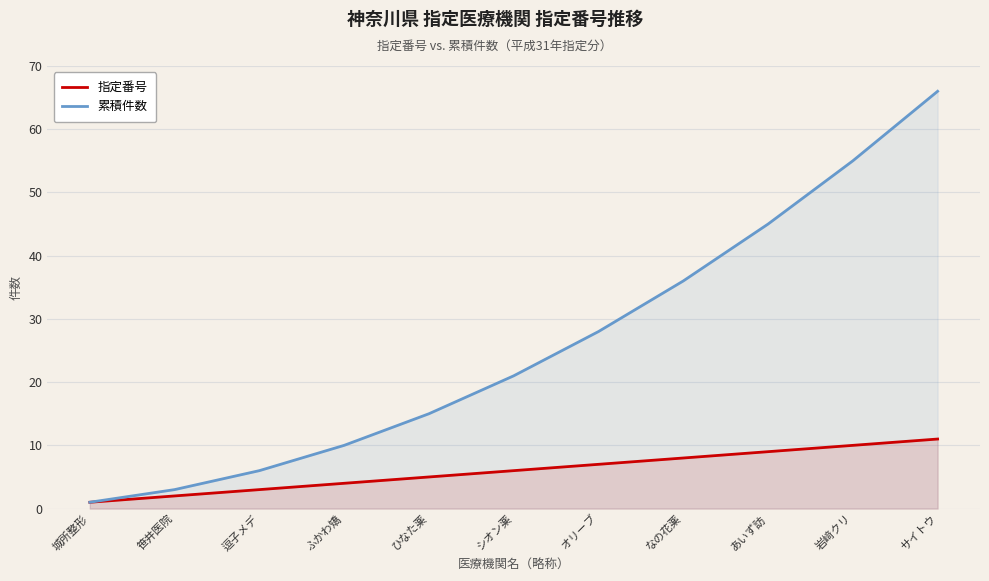

How many 指定番号 values are between 3 and 9?

7